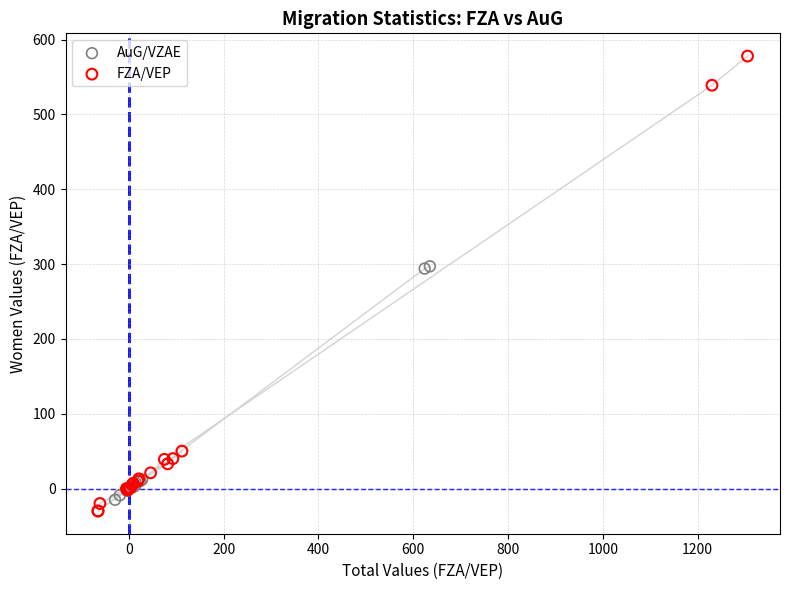

Which series reaches the maximum Y coordinate?

FZA/VEP